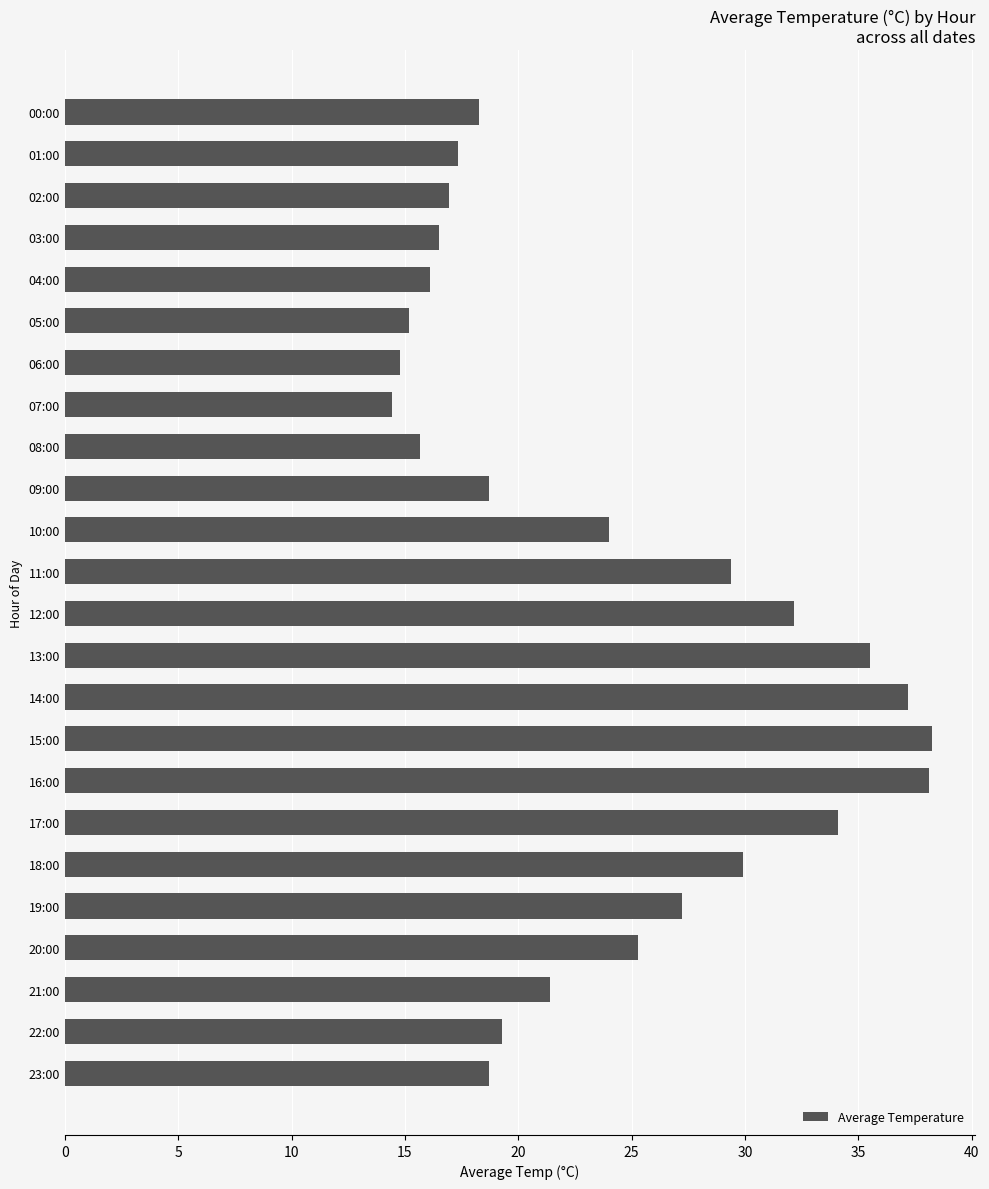

True or false: the data shows 22.6 at 04:00.

False